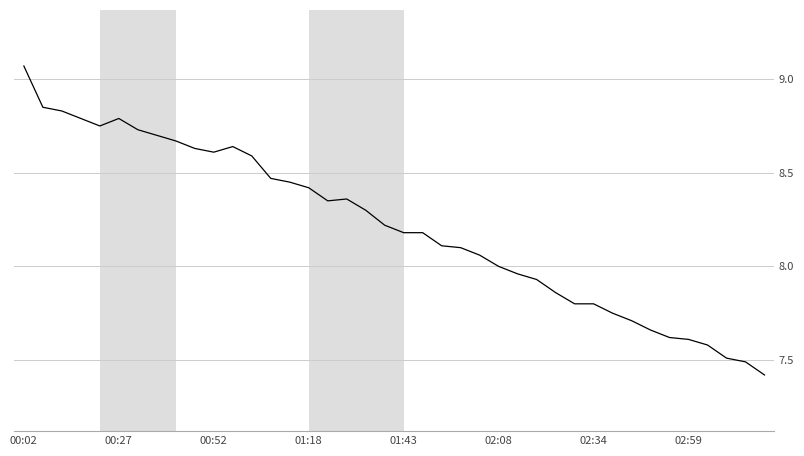

What is the smallest value displayed?

7.4